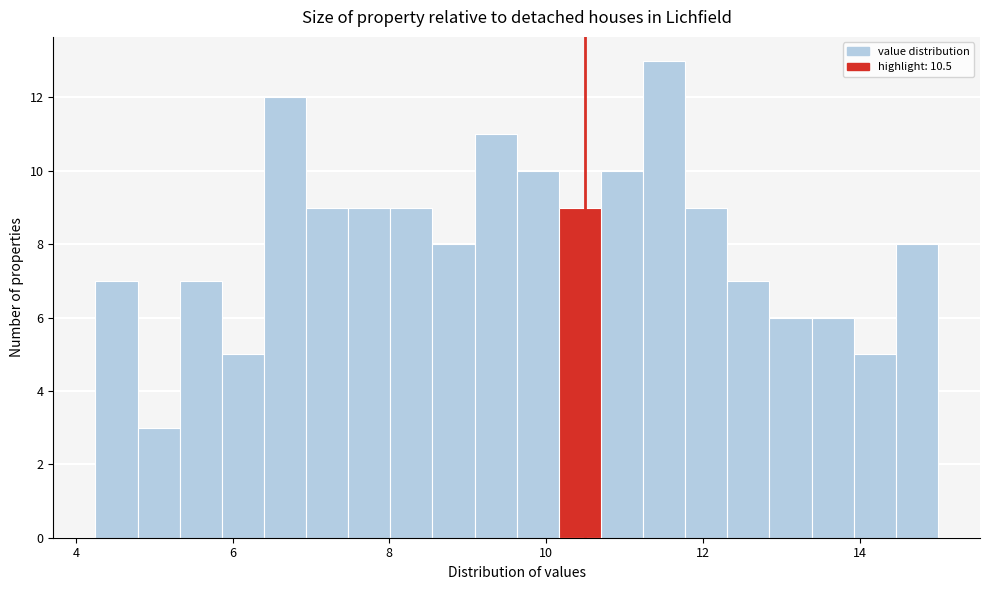

Around what value on the x-axis is the tallest bar? Give the approximate position of its centre, as read against the axis.

11.6